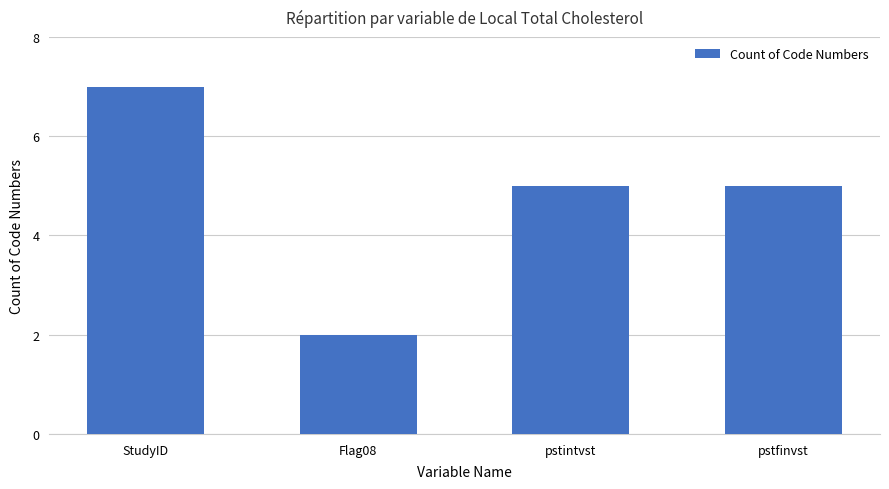

What is the label of the 4th bar from the right?

StudyID